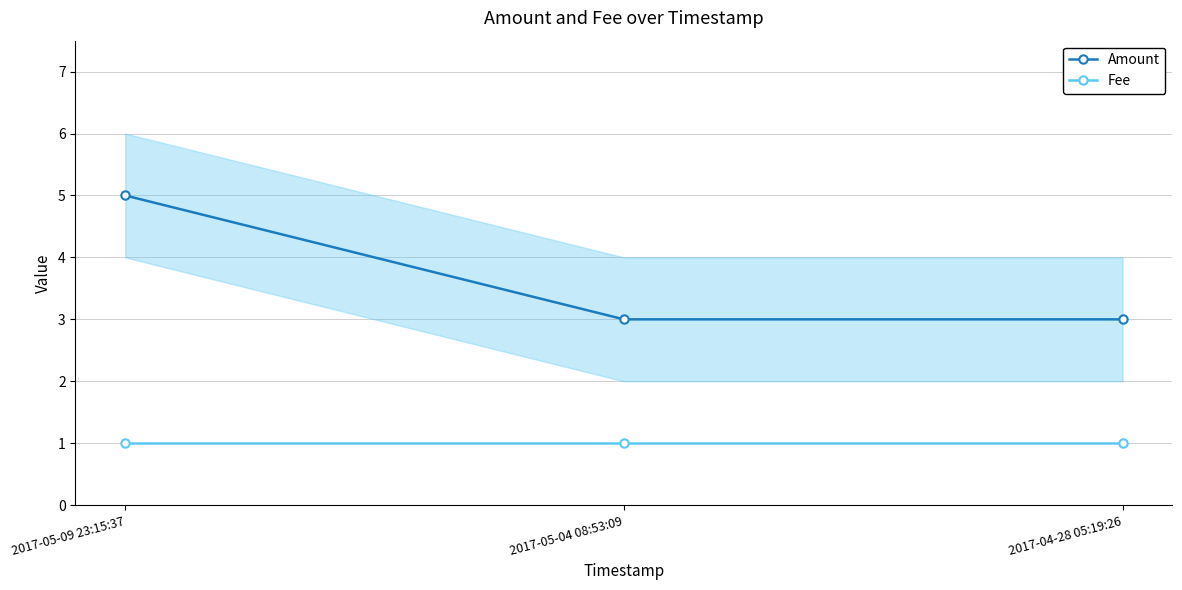

What is the spread (max minus min) of values at 2017-05-04 08:53:09?

2